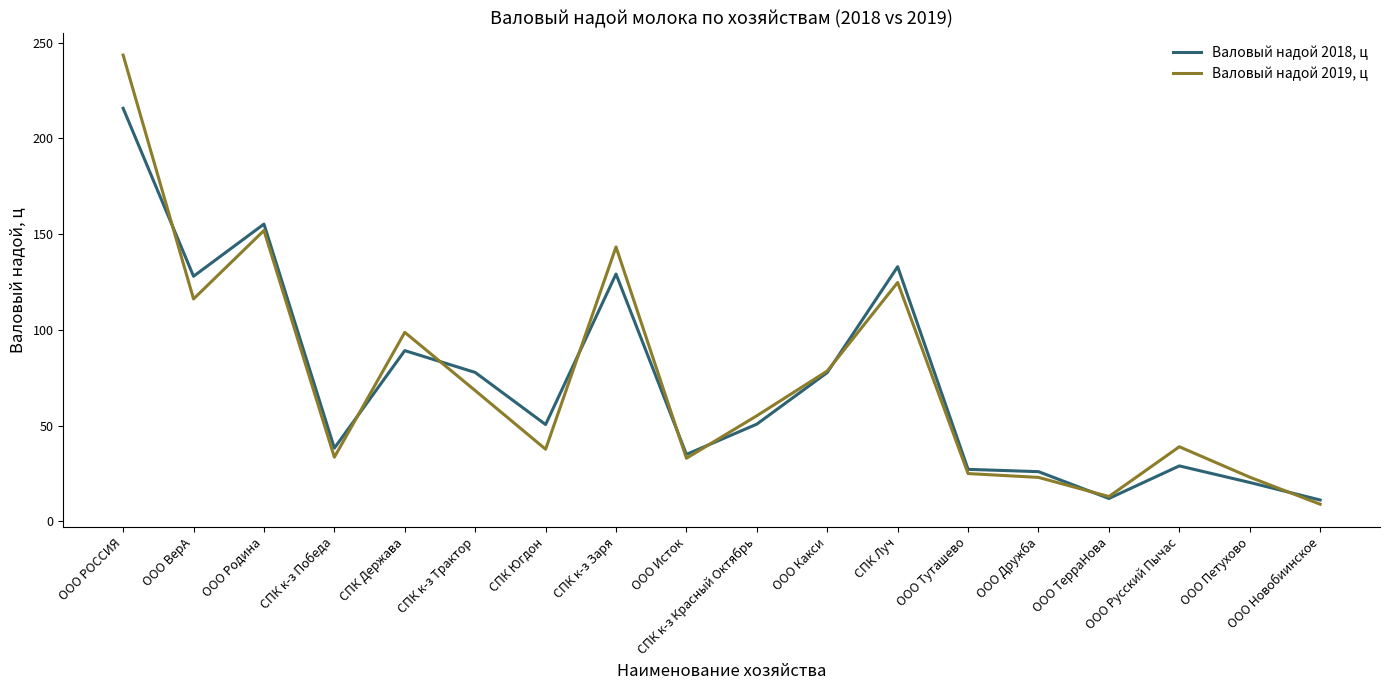

How many lines are shown in the chart?

2